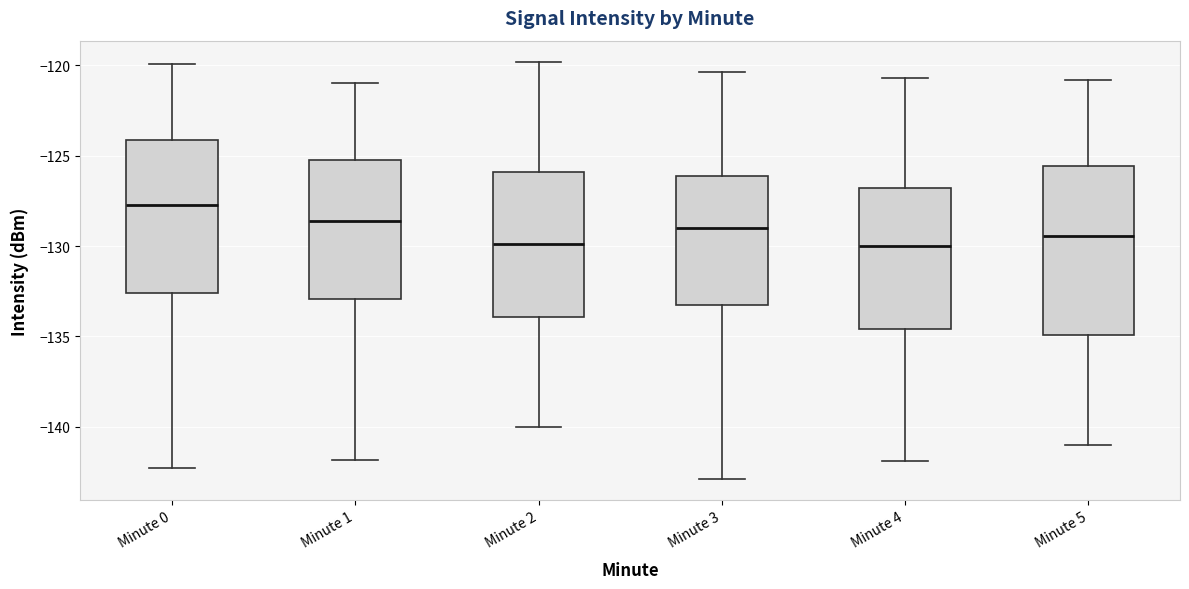

Reading left to right, transcribe this box plot: for each box, give where its median line is, the range the box spans, and where its two whiskers end, as read against the y-axis. The values are not printed on the chart, so give them approximately, as read against the axis.

Minute 0: median -127.5, box -132.5 to -124.0, whiskers -142.5 to -120.0
Minute 1: median -128.5, box -133.0 to -125.0, whiskers -142.0 to -121.0
Minute 2: median -130.0, box -134.0 to -126.0, whiskers -140.0 to -120.0
Minute 3: median -129.0, box -133.0 to -126.0, whiskers -143.0 to -120.5
Minute 4: median -130.0, box -134.5 to -127.0, whiskers -142.0 to -120.5
Minute 5: median -129.5, box -135.0 to -125.5, whiskers -141.0 to -121.0